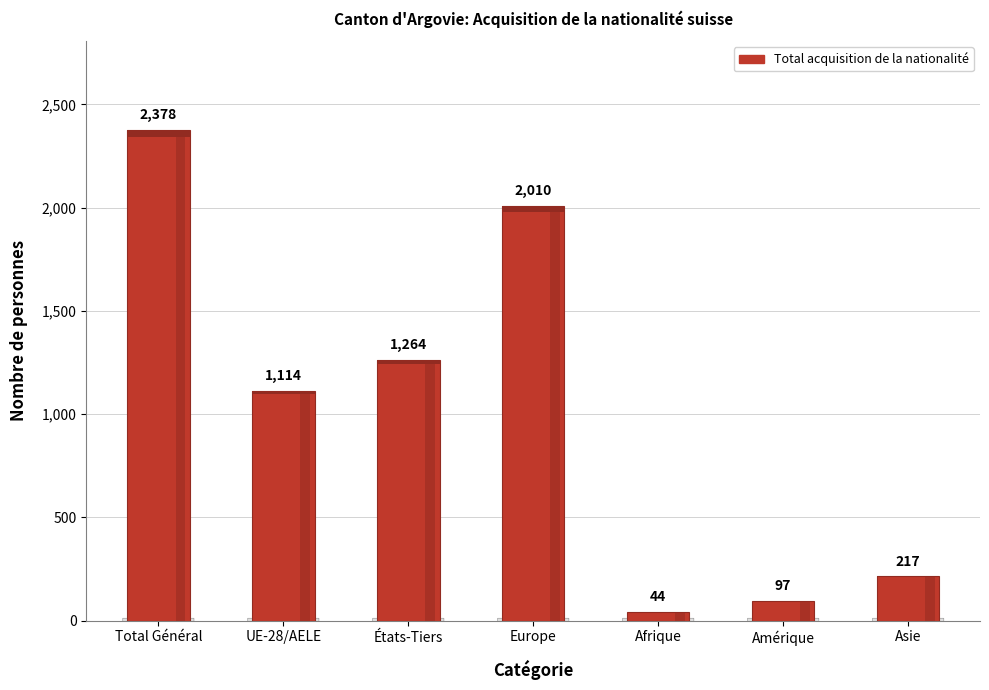

At which label is the value closest to 1211?

États-Tiers